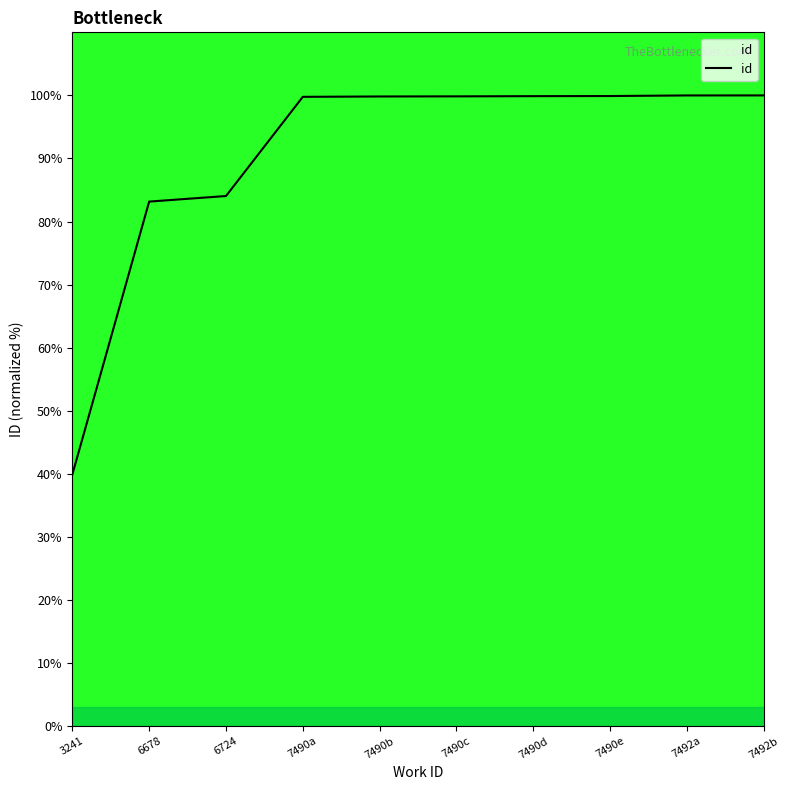

What position from the right is 7490d?

4